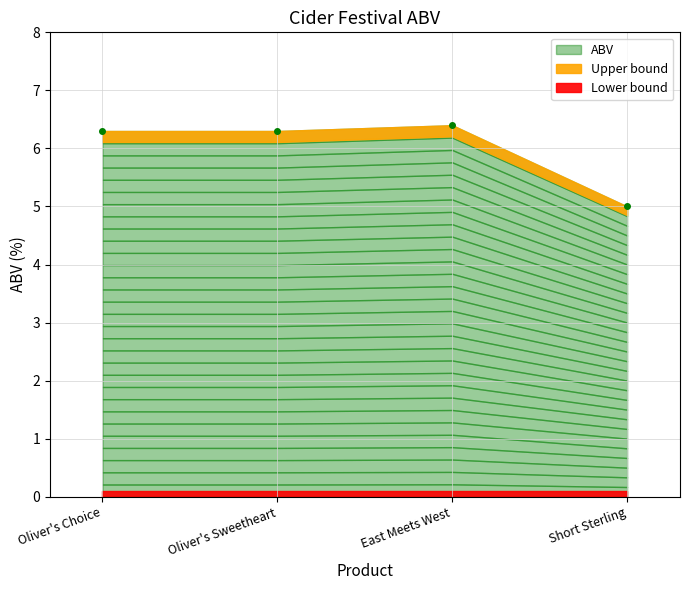

Which category has the lowest value across all series?

Short Sterling